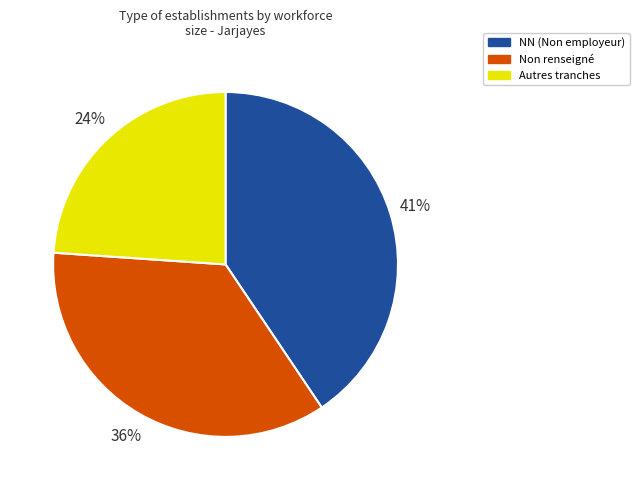

Combined, do NN (Non employeur) and Non renseigné account for over 50%?

Yes